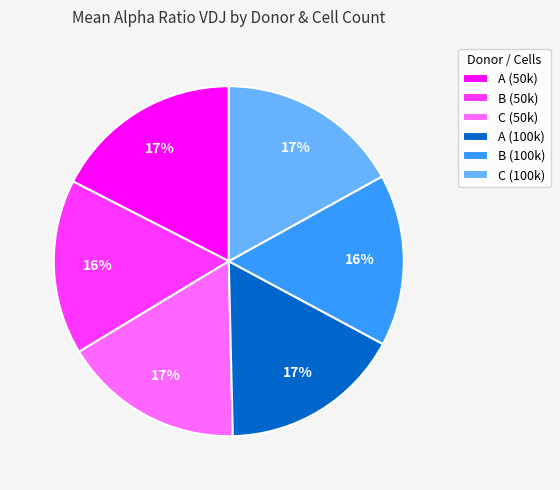

To the nearest percent, what is the difference between the C (50k) and B (100k) slice percentages?

1%